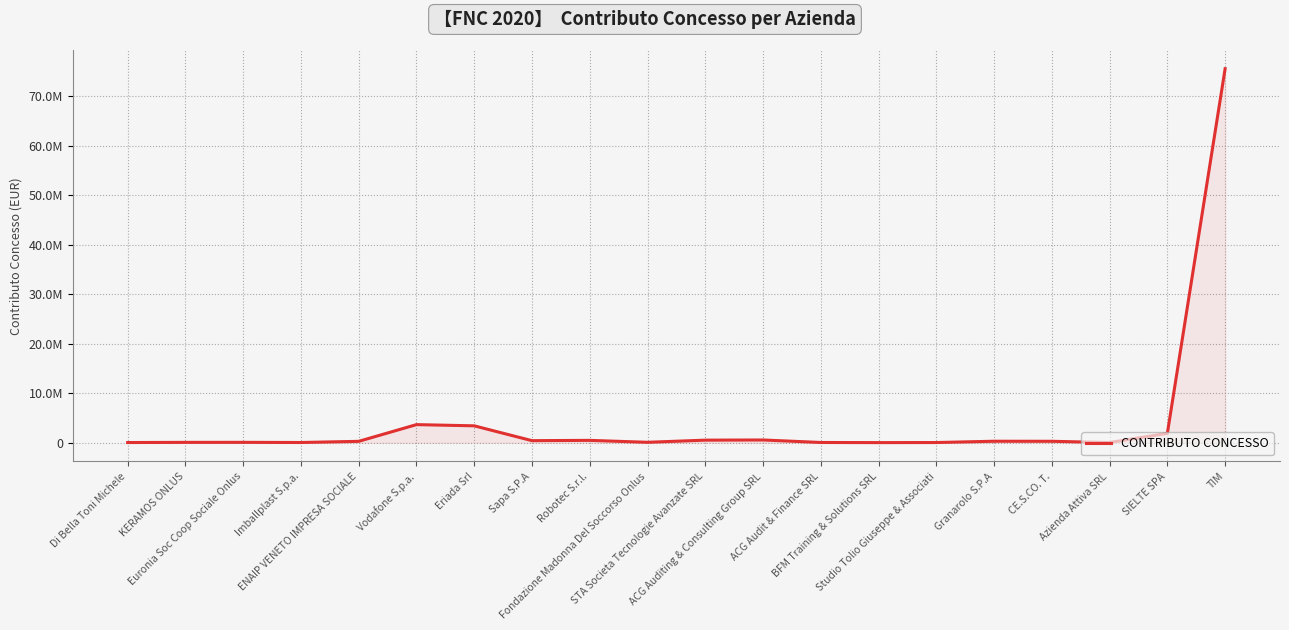

Rank the categories by value from highest to lowest.

TIM, Vodafone S.p.a., Eriada Srl, SIELTE SPA, ACG Auditing & Consulting Group SRL, STA Societa Tecnologie Avanzate SRL, Robotec S.r.l., Sapa S.P.A, Granarolo S.P.A, CE.S.CO. T., ENAIP VENETO IMPRESA SOCIALE, Fondazione Madonna Del Soccorso Onlus, Euronia Soc Coop Sociale Onlus, KERAMOS ONLUS, ACG Audit & Finance SRL, Imballplast S.p.a., Studio Tolio Giuseppe & Associati, Di Bella Toni Michele, Azienda Attiva SRL, BFM Training & Solutions SRL